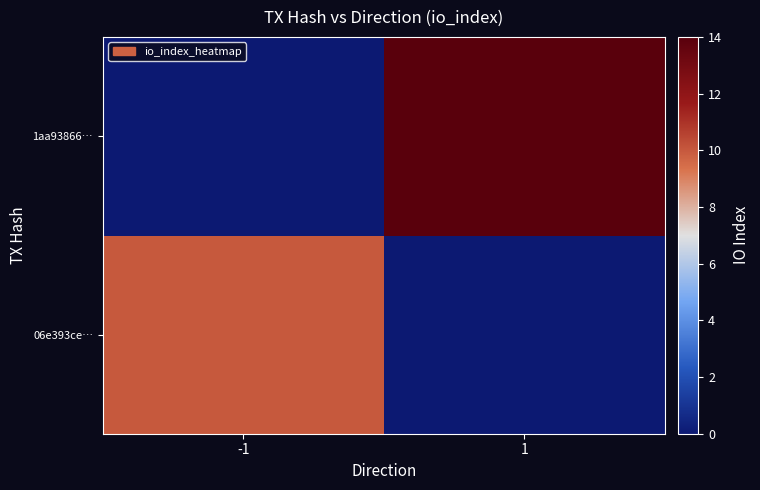

What is the greatest value displayed?

14